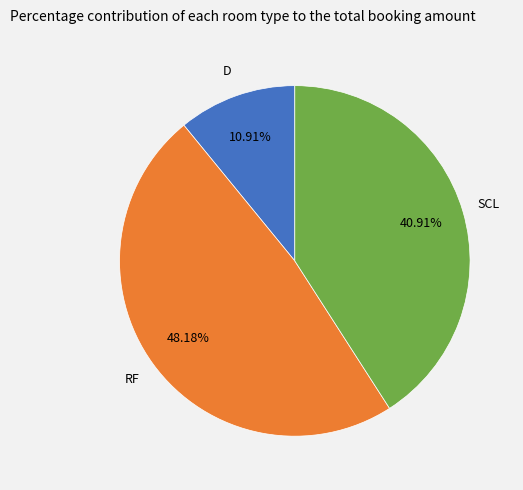

Rank the categories by value from highest to lowest.

RF, SCL, D